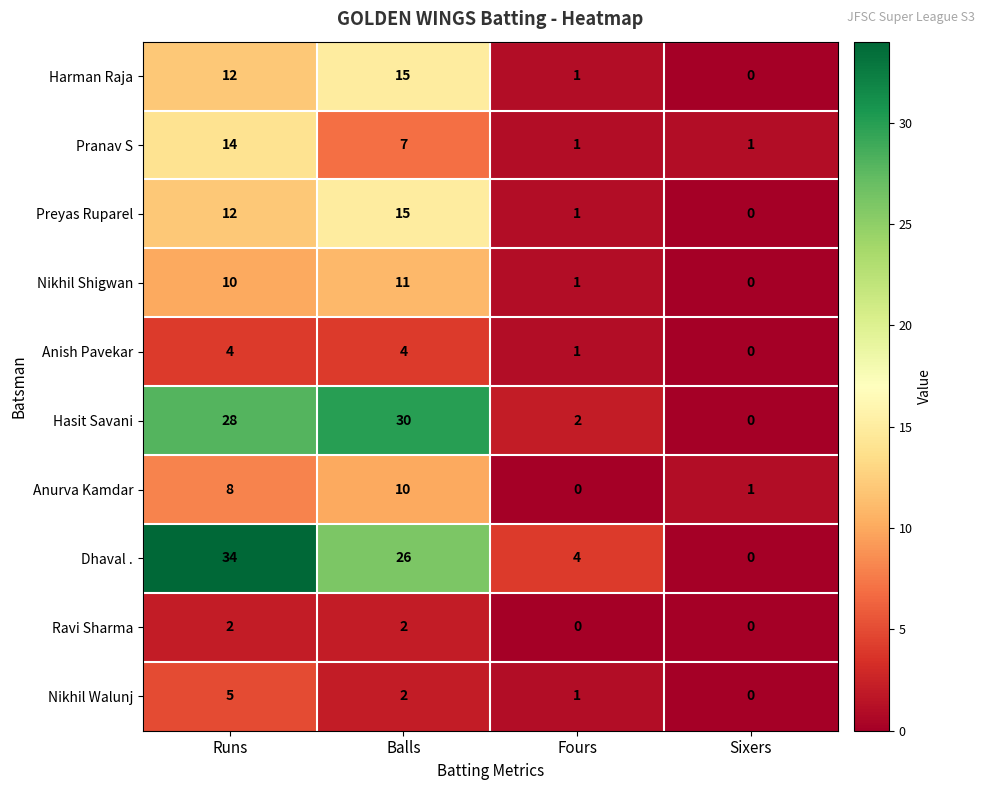

At which label does Hasit Savani reach its minimum?

Sixers